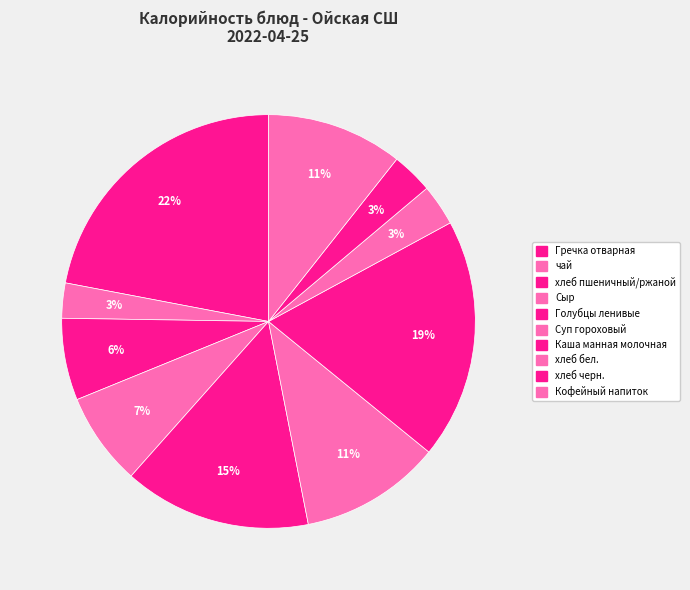

To the nearest percent, what is the difference between the largest and smallest slice percentages?

19%